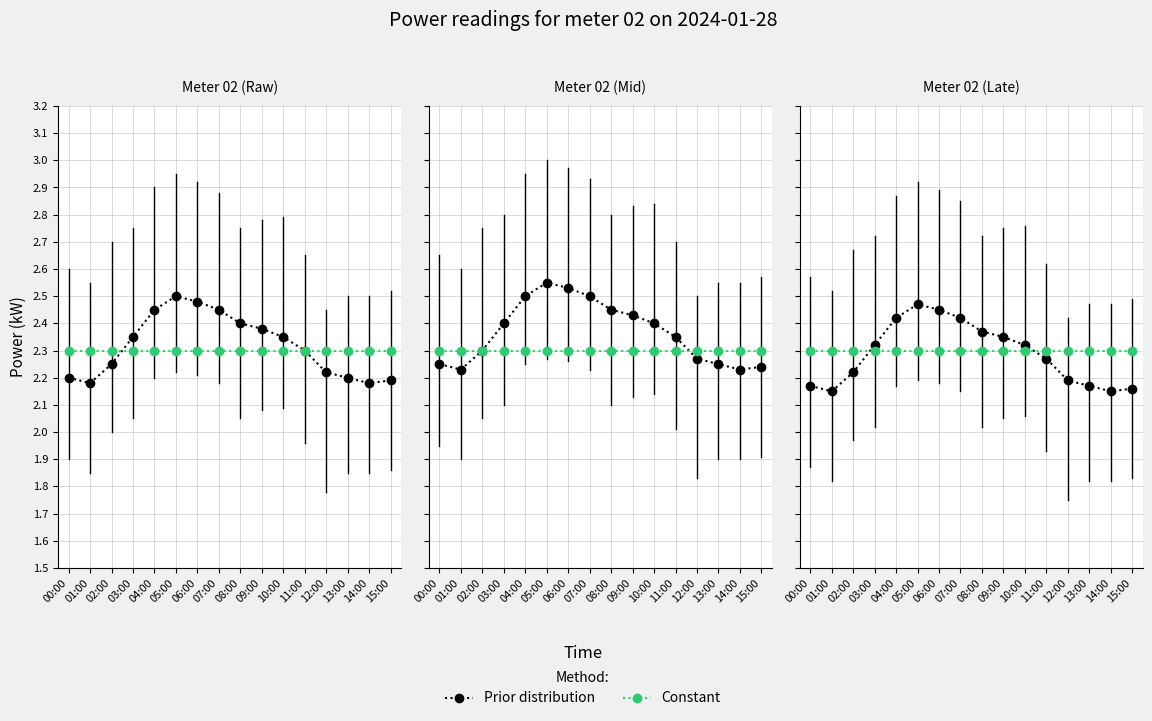

What position from the left is 04:00?

5